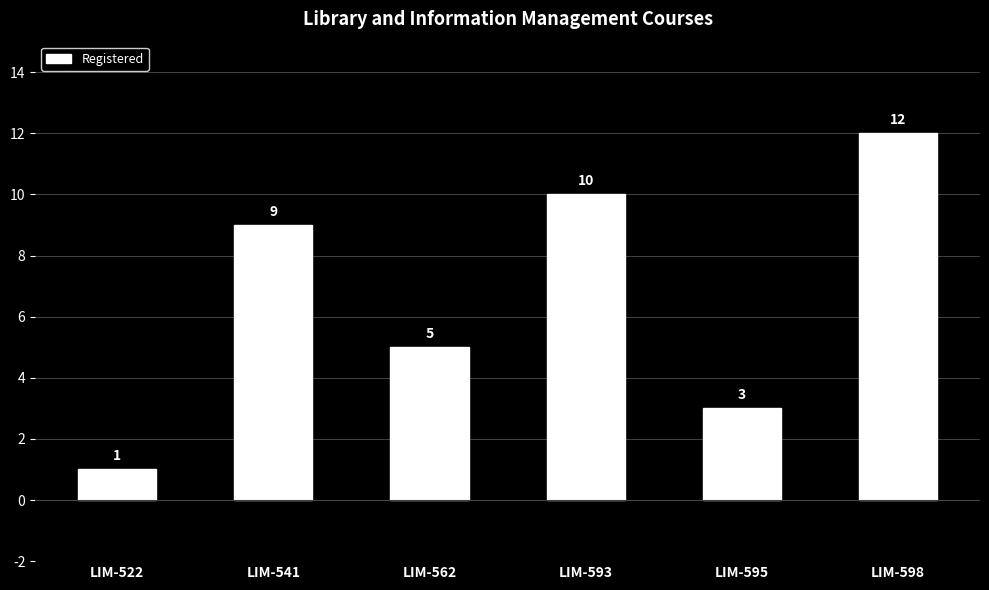

List the labels in order of value, largest first.

LIM-598, LIM-593, LIM-541, LIM-562, LIM-595, LIM-522